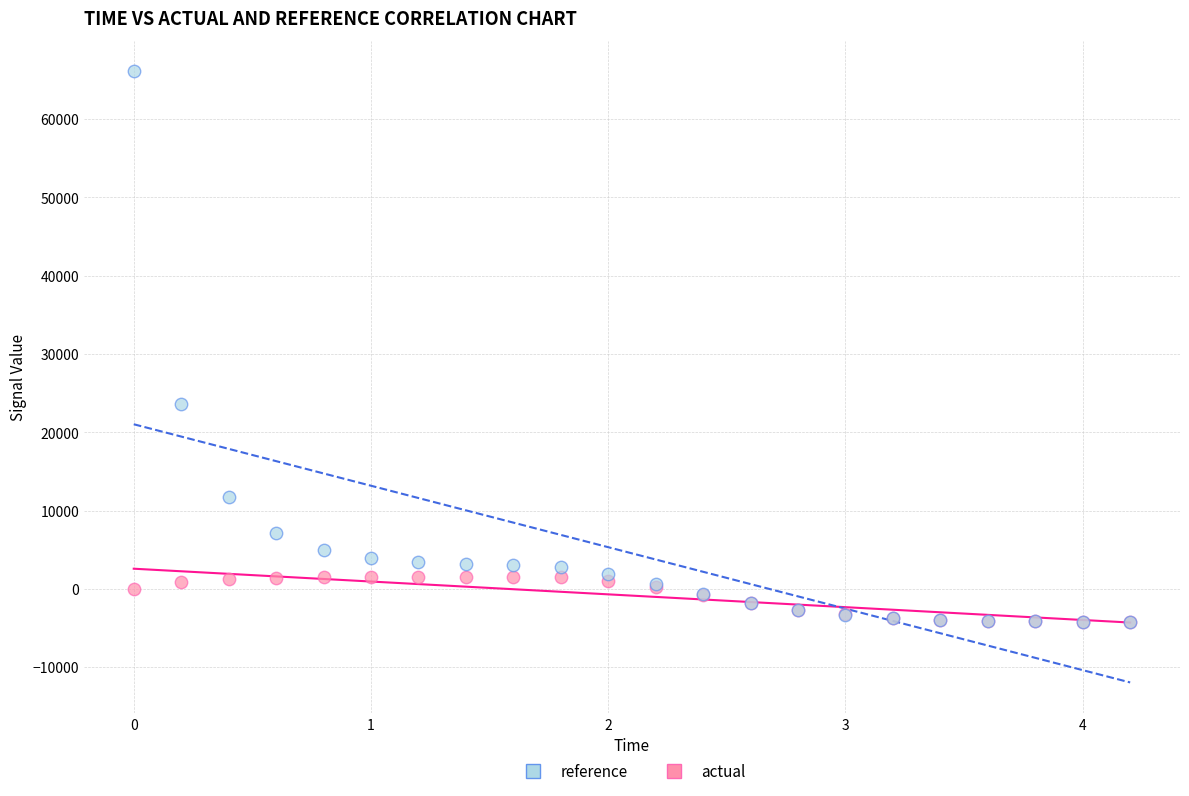

In the reference series, what Y value is closest to 30938?

23615.3